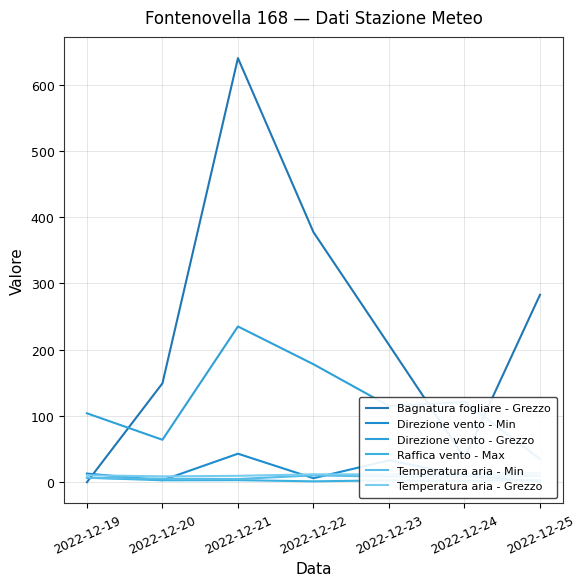

Between 2022-12-20 and 2022-12-21, which series saw the biggest shift?

Bagnatura fogliare - Grezzo